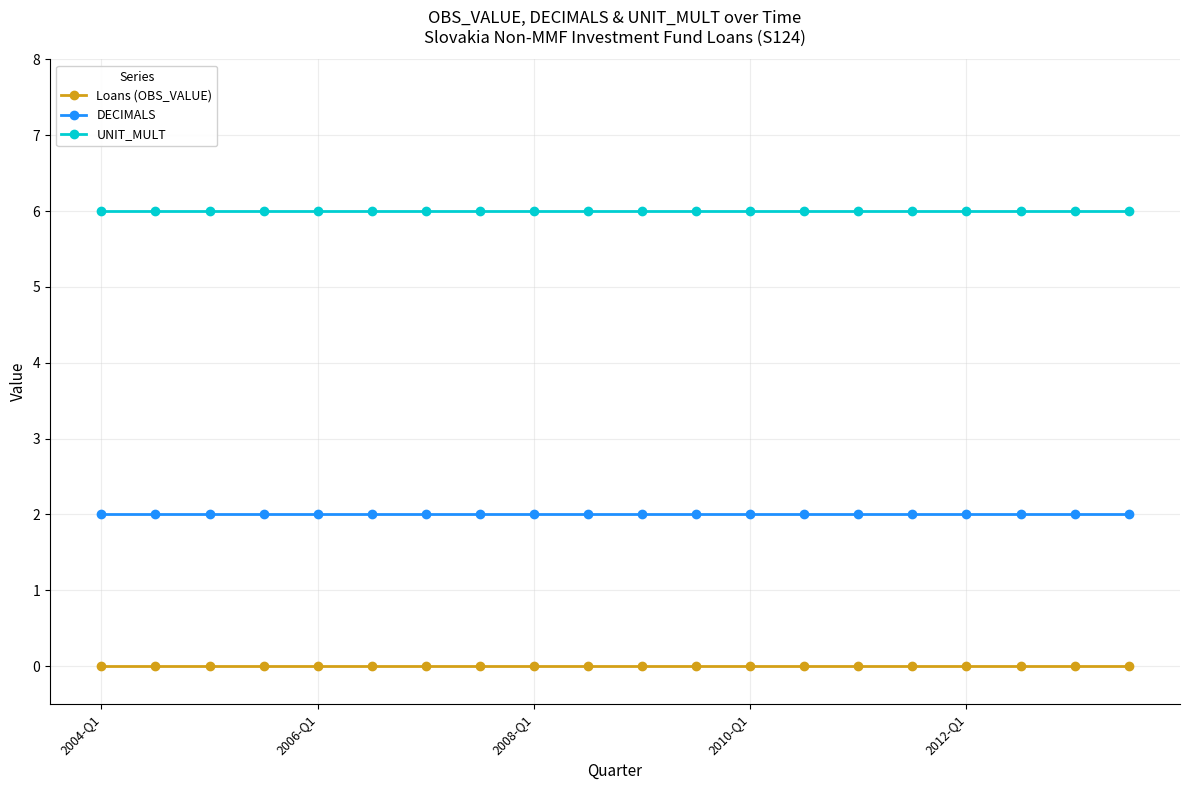

What is the sum of all UNIT_MULT values?

120